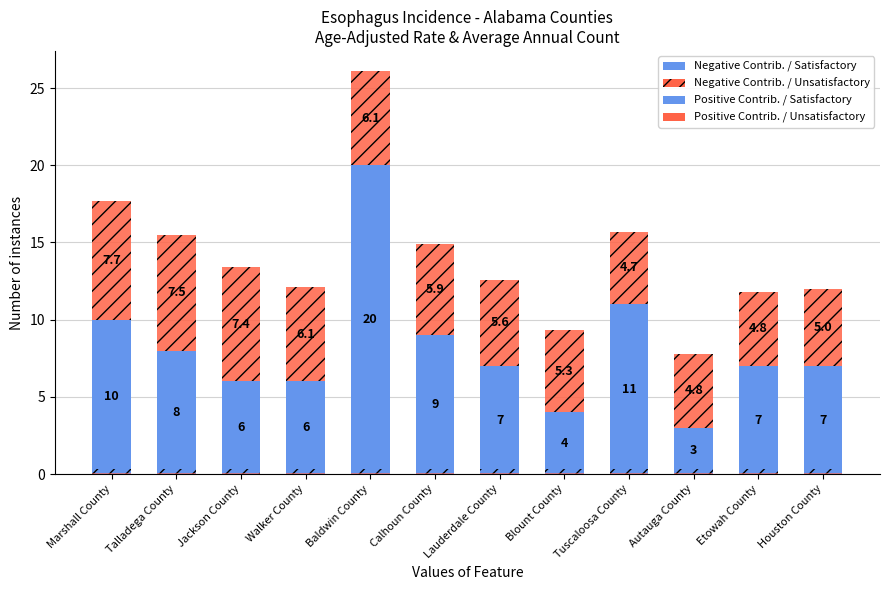

At how many categories does at least one series exceed 4?

12